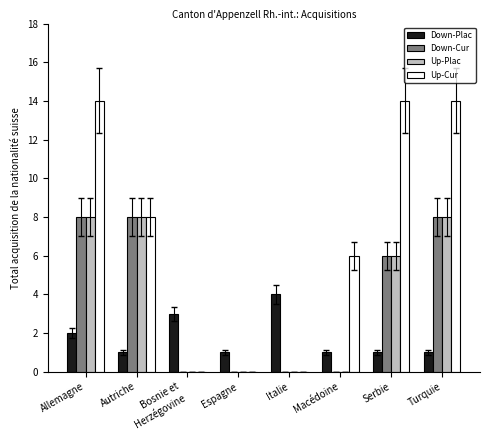

Read the Up-Plac value at Turquie.

8